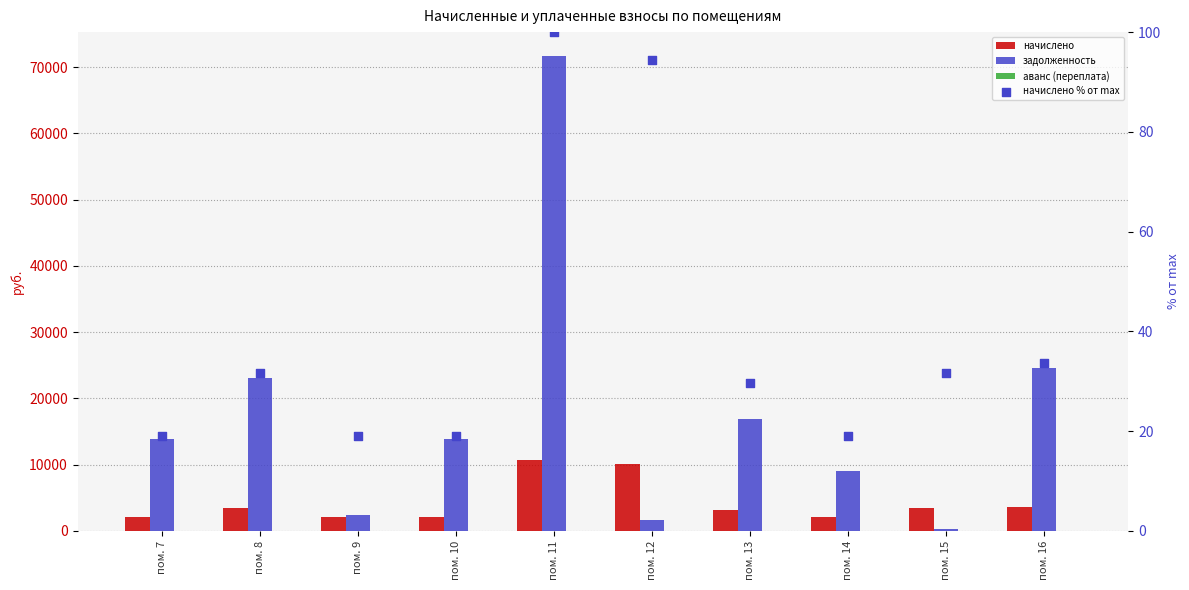

Is the value of начислено at пом. 10 greater than the value of начислено % от max at пом. 8?

Yes